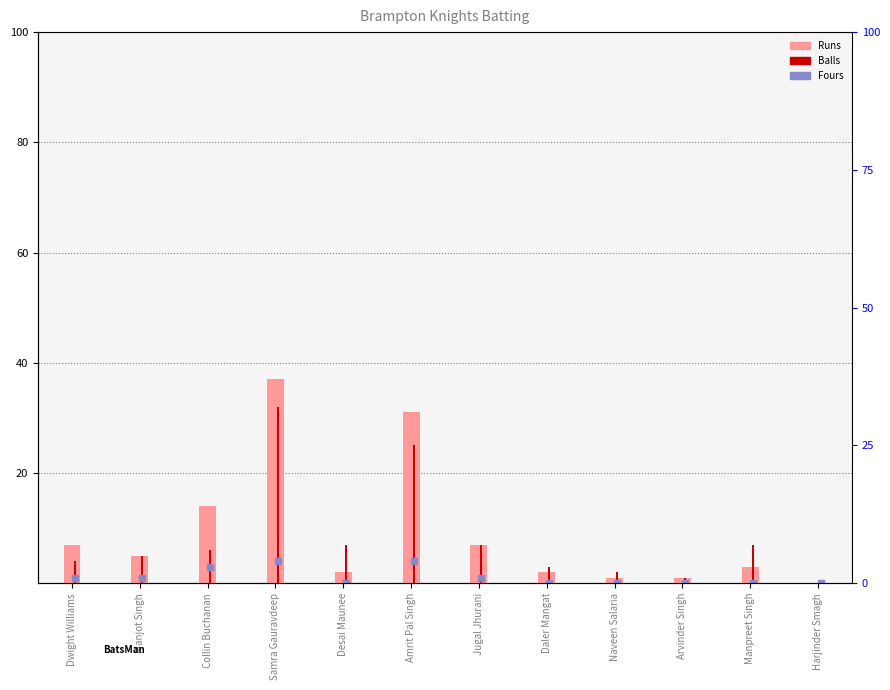

How many groups of bars are there?

12